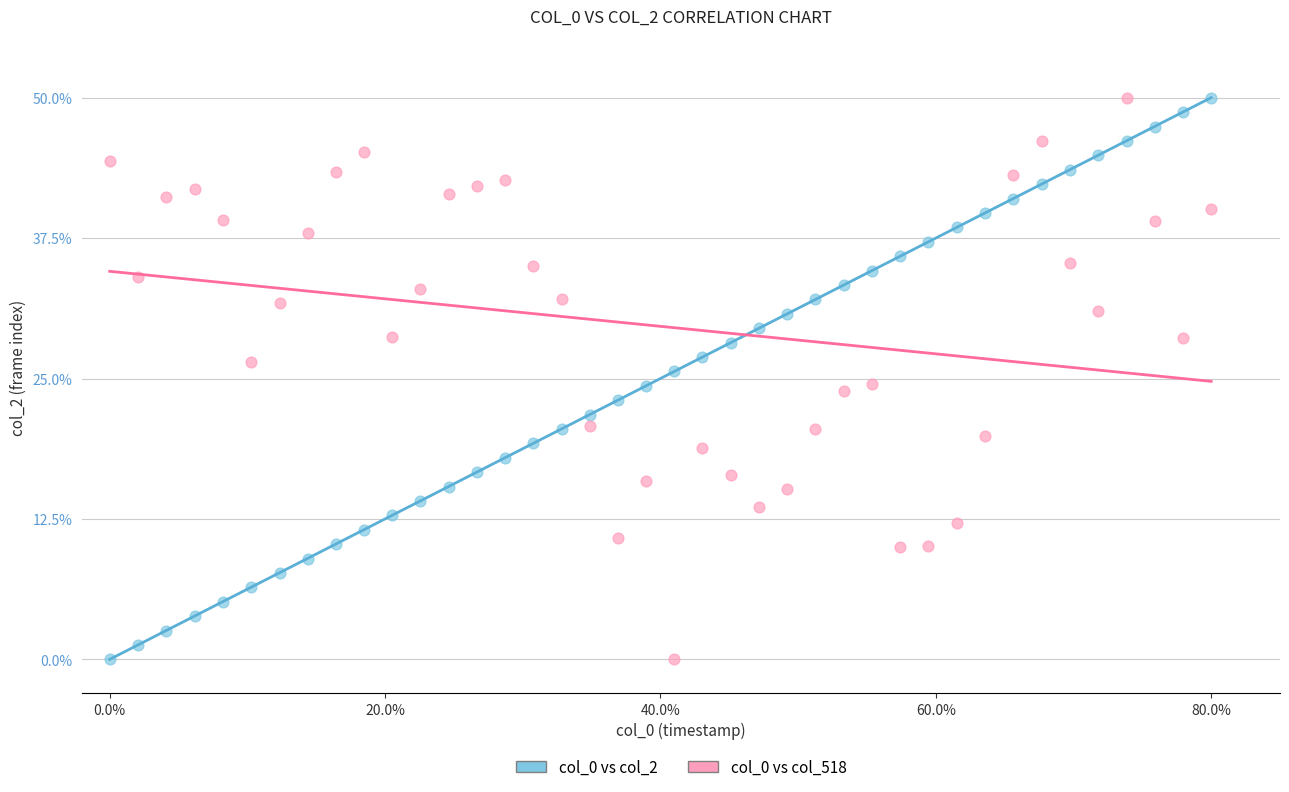

What is the X range (max minus min) for the scatter plot?

80.0